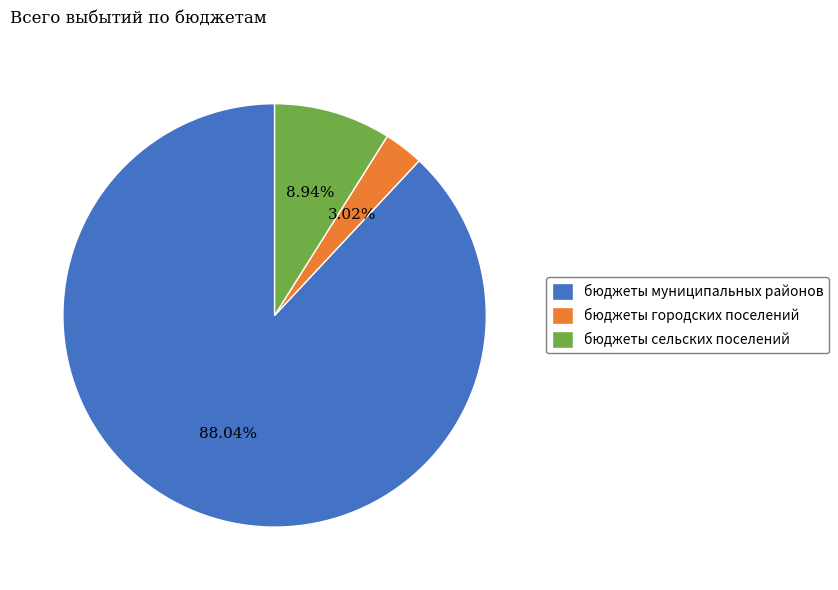

To the nearest percent, what percentage of the pie is бюджеты городских поселений?

3%